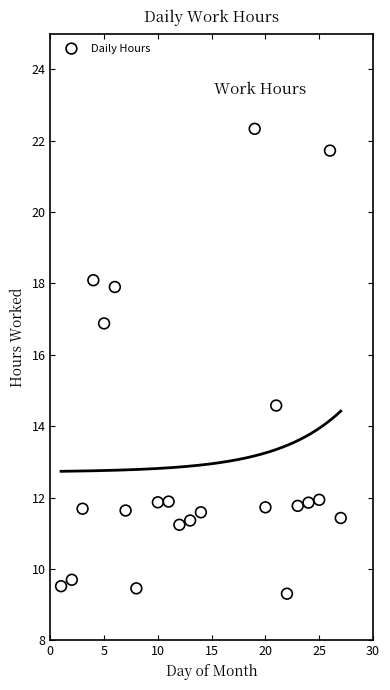

What Y value in the scatter plot is closest to 15?

14.6